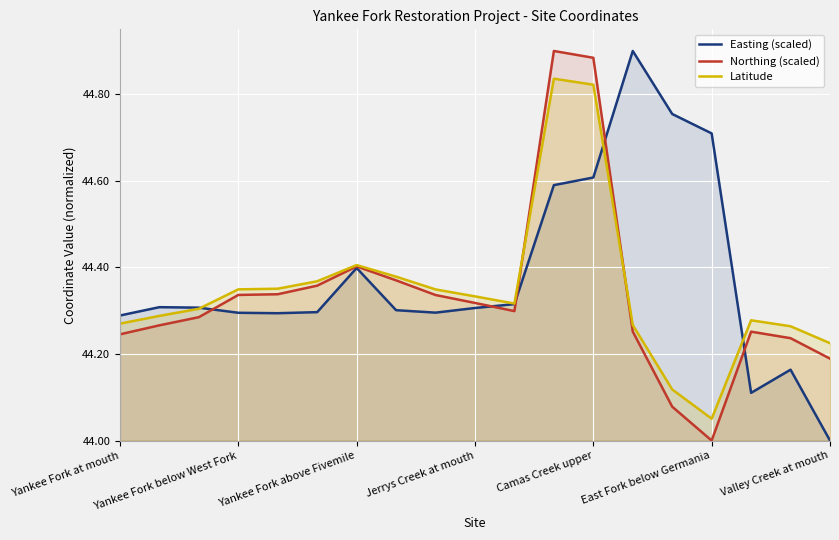

Reading left to right, transcribe all the data shown in this chart.

Easting (scaled): 44.3	44.3	44.3	44.3	44.3	44.3	44.4	44.3	44.3	44.3	44.3	44.6	44.6	44.9	44.8	44.7	44.1	44.2	44.0
Northing (scaled): 44.2	44.3	44.3	44.3	44.3	44.4	44.4	44.4	44.3	44.3	44.3	44.9	44.9	44.3	44.1	44.0	44.3	44.2	44.2
Latitude: 44.3	44.3	44.3	44.3	44.4	44.4	44.4	44.4	44.3	44.3	44.3	44.8	44.8	44.3	44.1	44.1	44.3	44.3	44.2